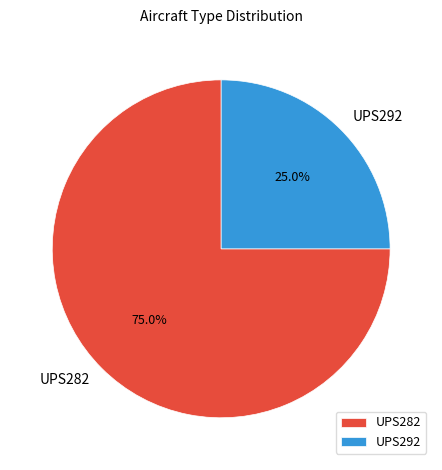

To the nearest percent, what percentage of the pie is UPS292?

25%